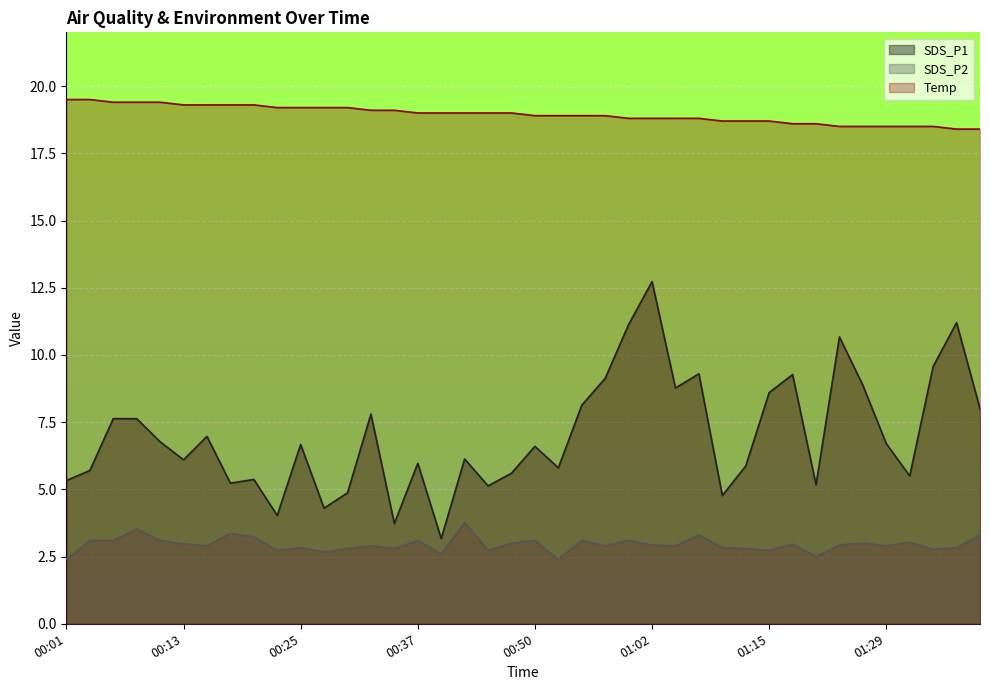

What is the greatest value displayed?

19.5